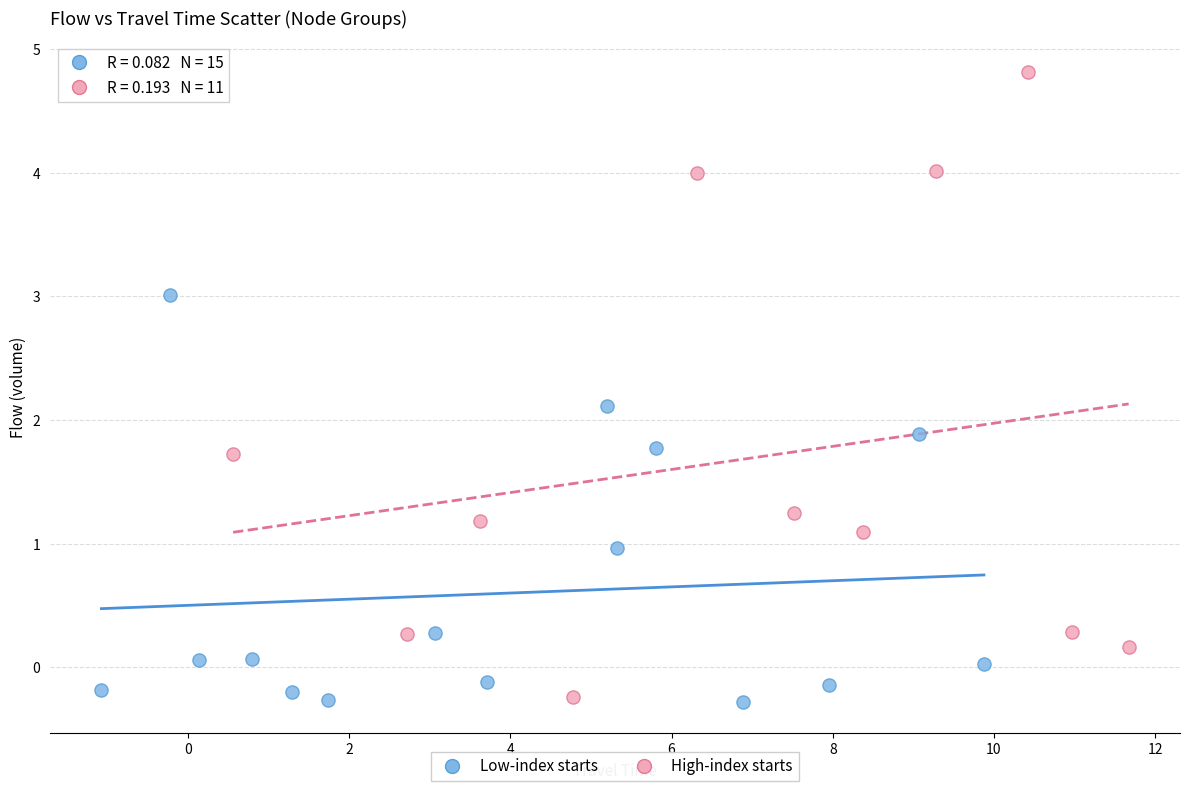

Which series has the widest spread of Y values?

High-index starts